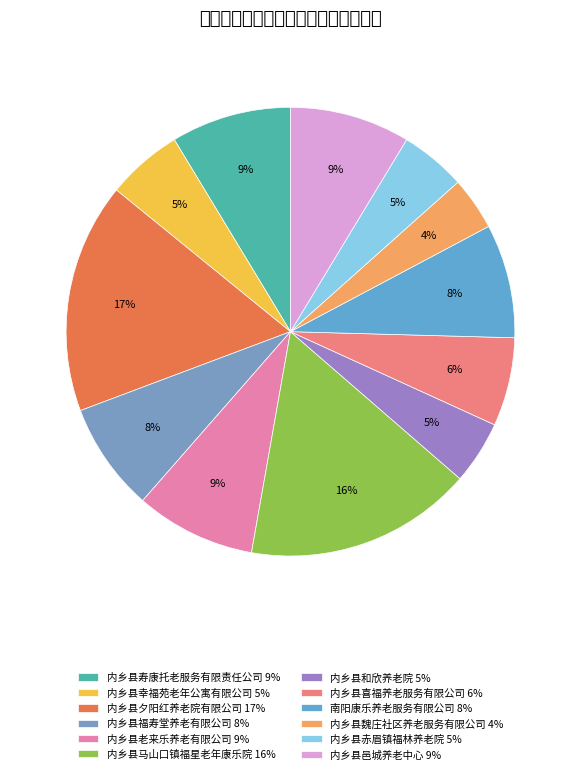

Is it true that 内乡县马山口镇福星老年康乐院 is 16% of the pie?

True